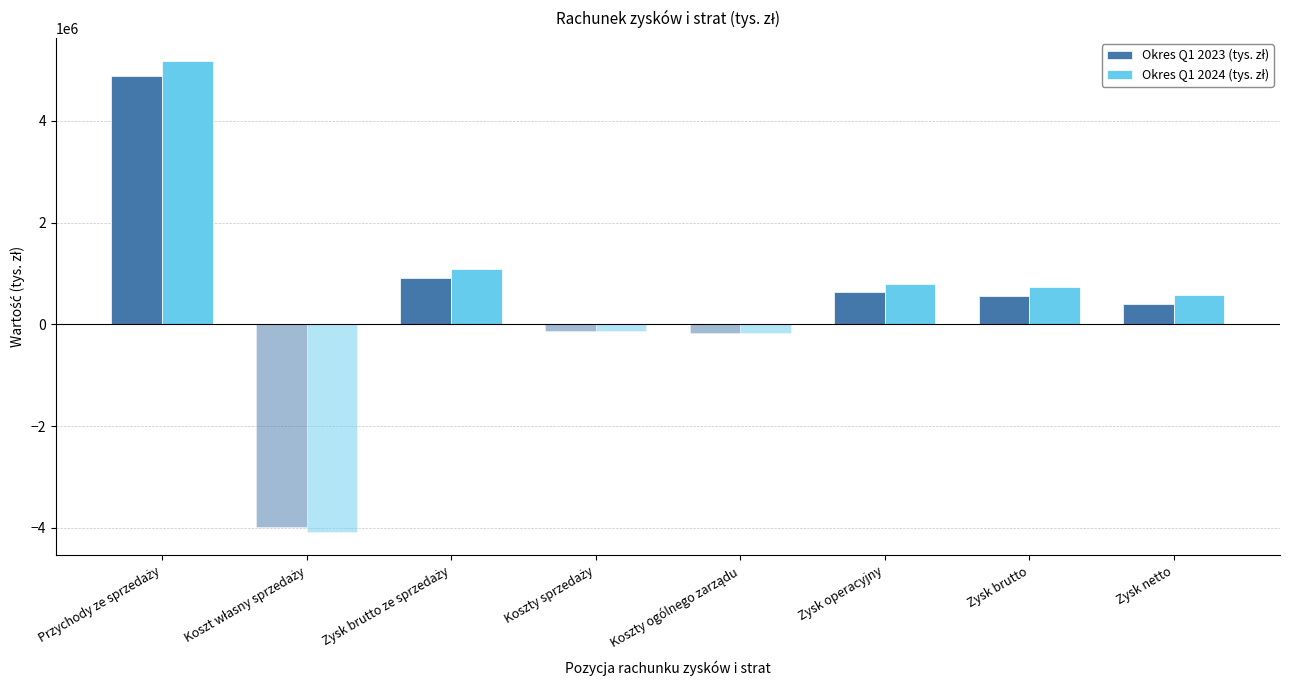

What is the label of the 1st bar from the left?

Przychody ze sprzedaży